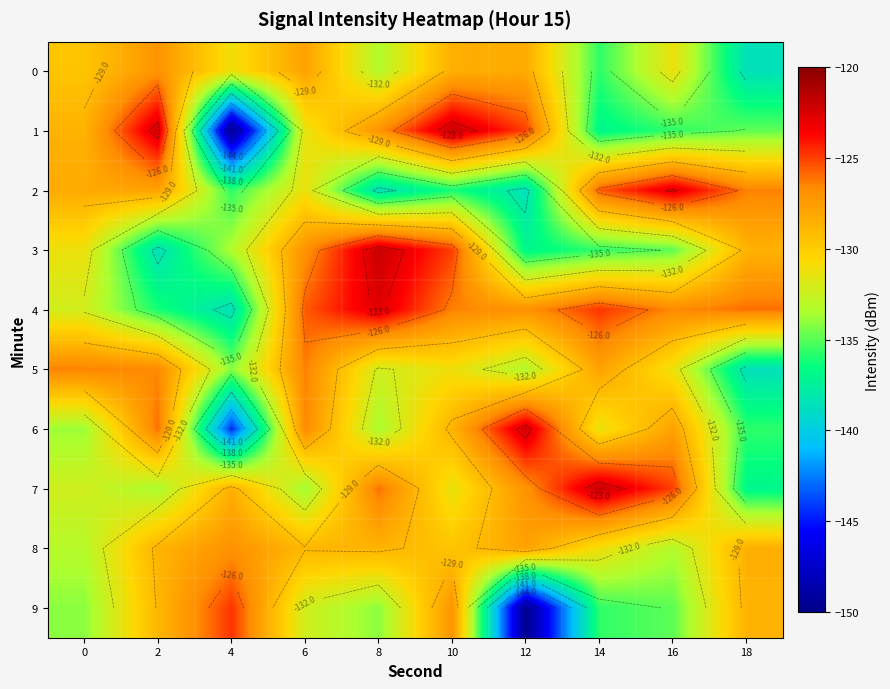

Is the value of 5 at 6 greater than the value of 4 at 8?

No